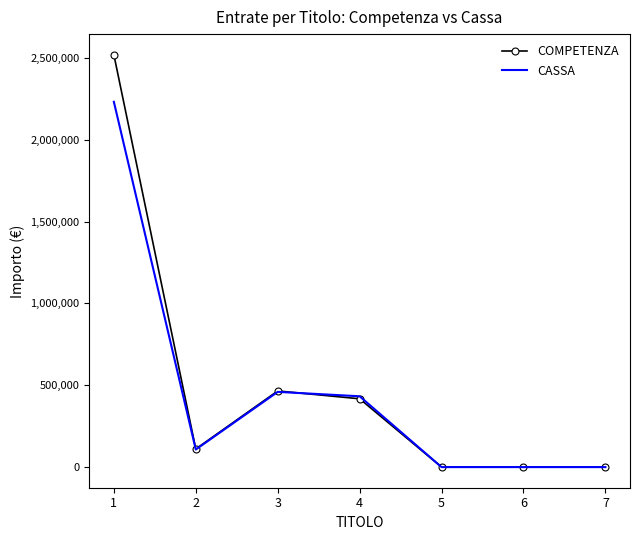

Count the number of categories in the chart.

7